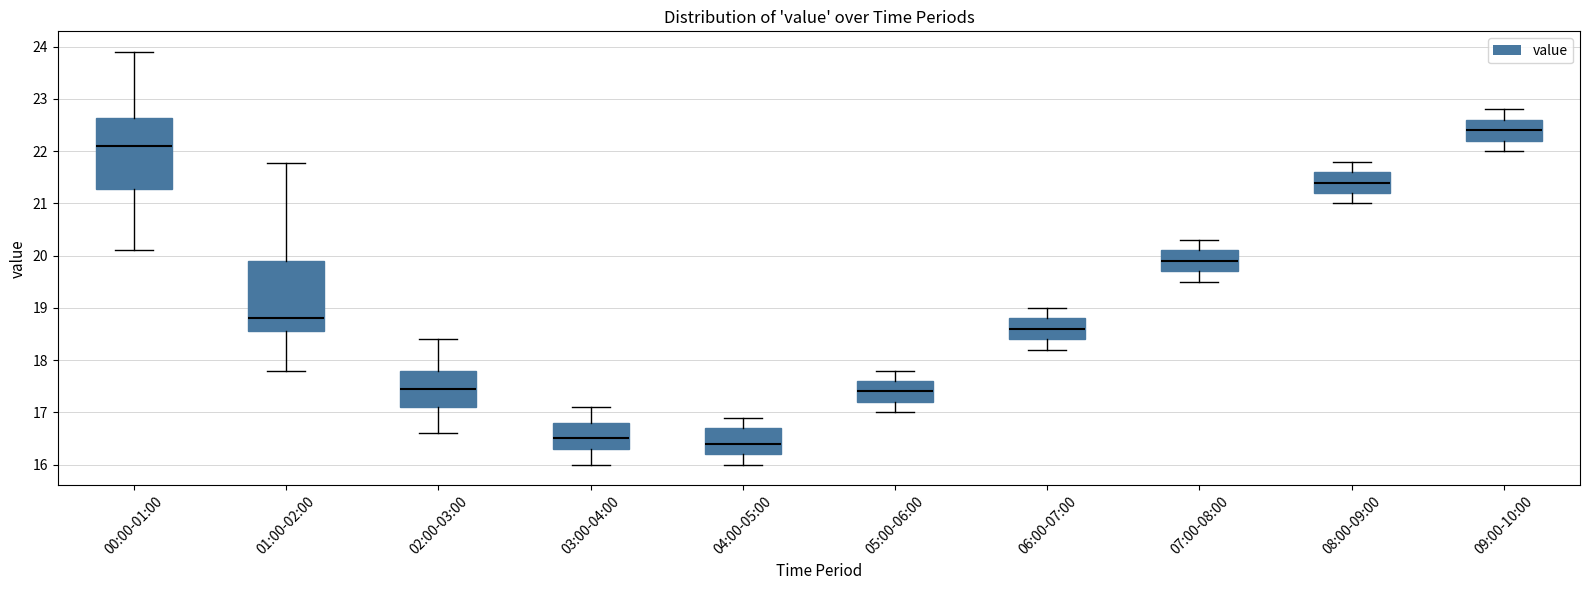

Reading left to right, read every box against the y-axis: the position of its median line, the range the box covers, and the ends of its whiskers. The values are not printed on the chart, so give them approximately, as read against the axis.

00:00-01:00: median 22.1, box 21.3 to 22.6, whiskers 20.1 to 23.9
01:00-02:00: median 18.8, box 18.6 to 19.9, whiskers 17.8 to 21.8
02:00-03:00: median 17.5, box 17.1 to 17.8, whiskers 16.6 to 18.4
03:00-04:00: median 16.5, box 16.3 to 16.8, whiskers 16.0 to 17.1
04:00-05:00: median 16.4, box 16.2 to 16.7, whiskers 16.0 to 16.9
05:00-06:00: median 17.4, box 17.2 to 17.6, whiskers 17.0 to 17.8
06:00-07:00: median 18.6, box 18.4 to 18.8, whiskers 18.2 to 19.0
07:00-08:00: median 19.9, box 19.7 to 20.1, whiskers 19.5 to 20.3
08:00-09:00: median 21.4, box 21.2 to 21.6, whiskers 21.0 to 21.8
09:00-10:00: median 22.4, box 22.2 to 22.6, whiskers 22.0 to 22.8